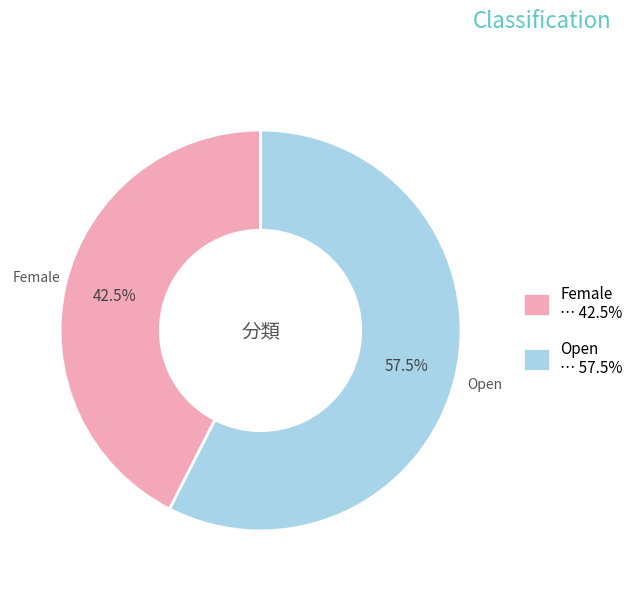

Is there any slice that represents more than half of the pie?

Yes